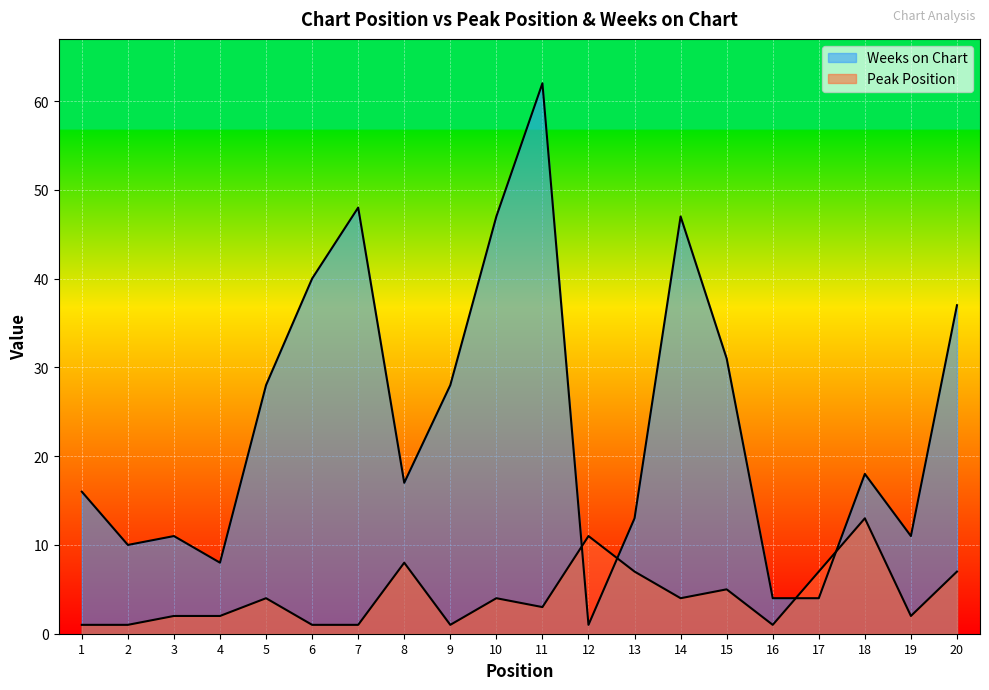

Reading left to right, extract all data points from this chart.

Peak Position: 1=1	2=1	3=2	4=2	5=4	6=1	7=1	8=8	9=1	10=4	11=3	12=11	13=7	14=4	15=5	16=1	17=7	18=13	19=2	20=7
Weeks on Chart: 1=16	2=10	3=11	4=8	5=28	6=40	7=48	8=17	9=28	10=47	11=62	12=1	13=13	14=47	15=31	16=4	17=4	18=18	19=11	20=37